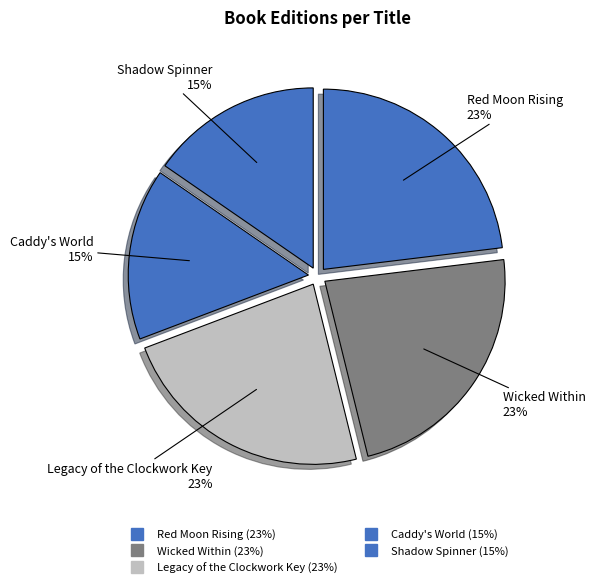

To the nearest percent, what is the average slice percentage?

20%